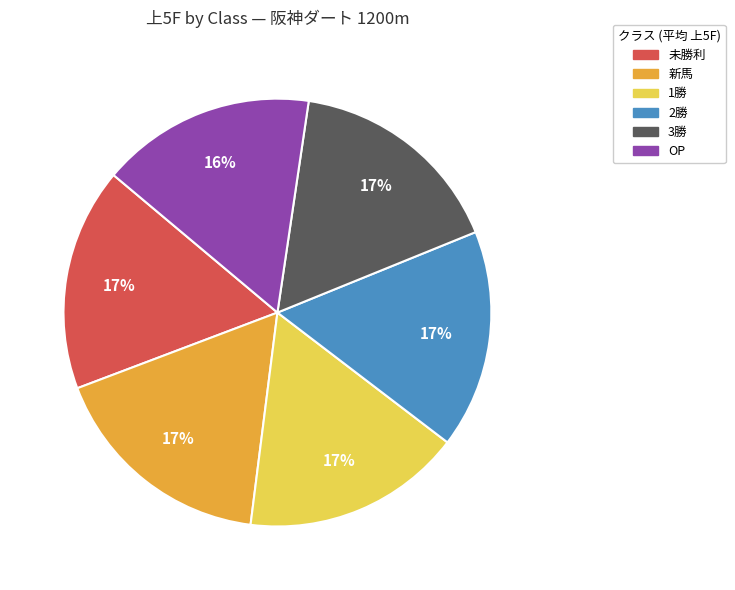

Is 新馬 the majority of the pie?

No